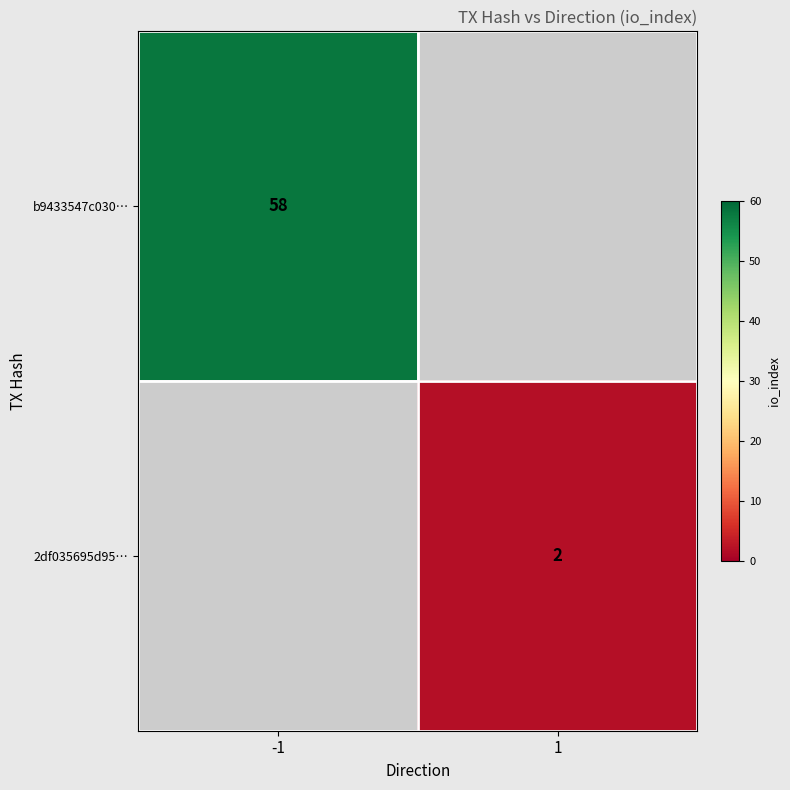

True or false: b9433547c030… has a value of 23 at -1.

False